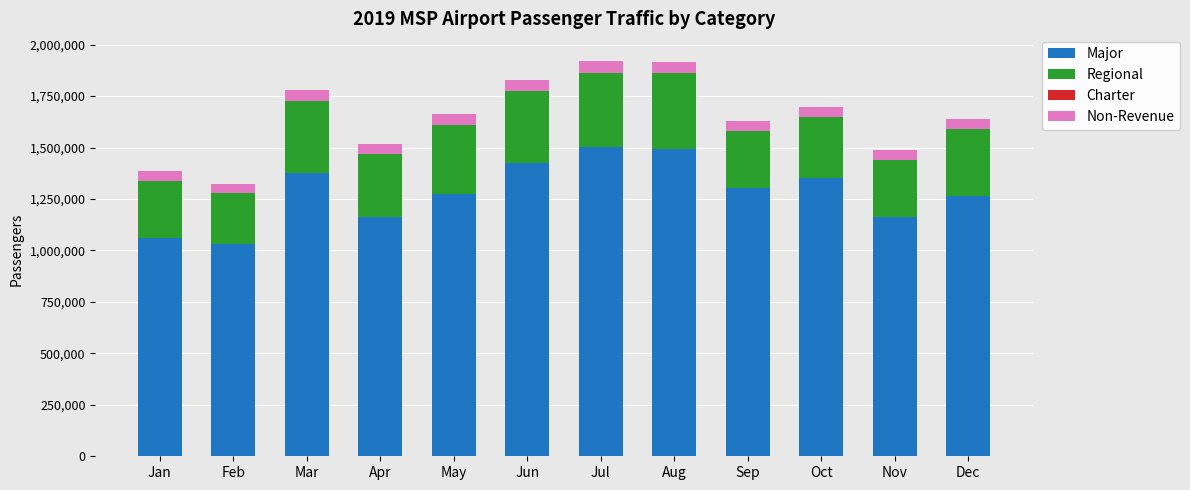

What is the highest value of the Major series?

1504556